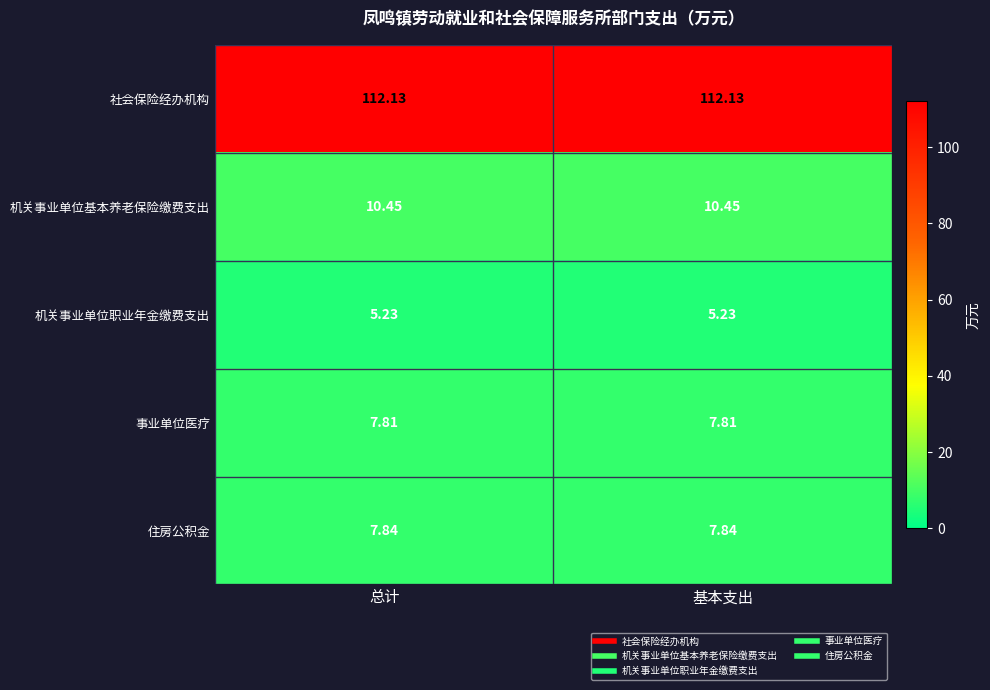

Which series has the largest total across all categories?

社会保险经办机构